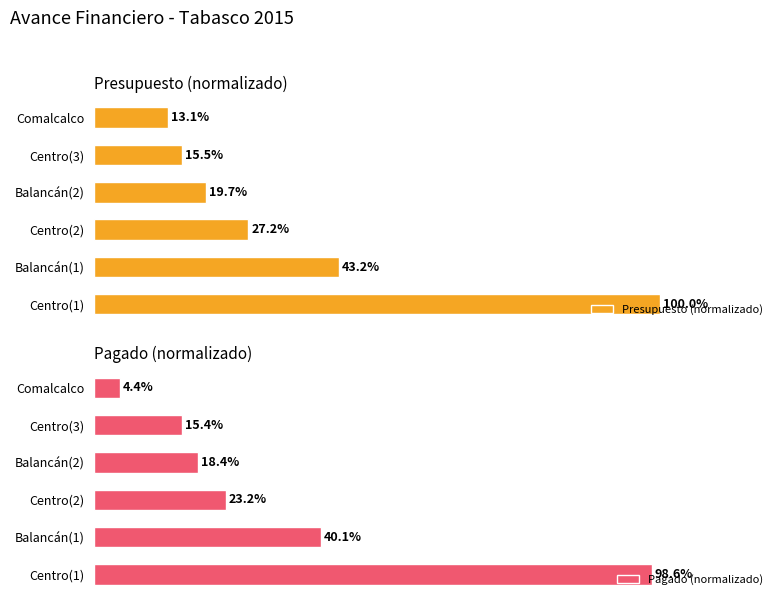

Reading right to left, transcribe all the data shown in this chart.

Presupuesto (normalizado): 5=13.1	4=15.5	3=19.7	2=27.2	1=43.2	0=100.0
Pagado (normalizado): 5=4.4	4=15.4	3=18.4	2=23.2	1=40.1	0=98.6